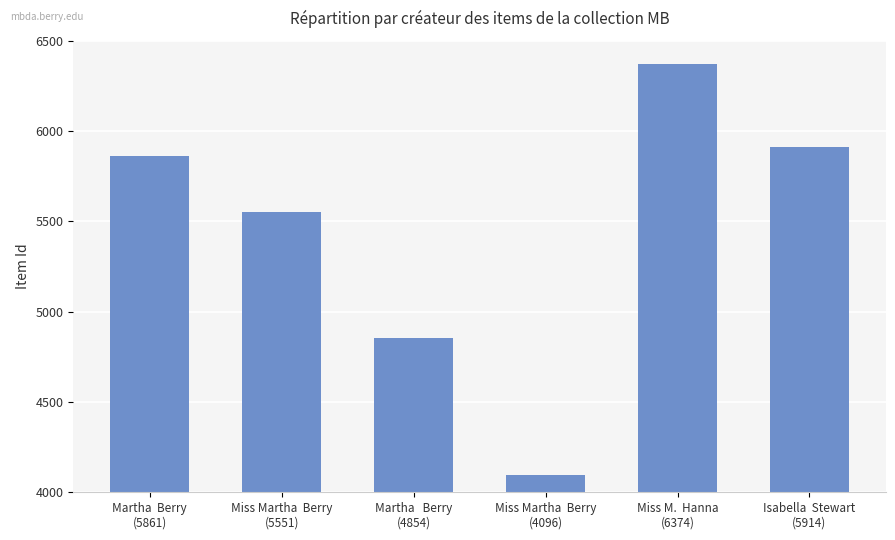

The chart shows a value of 1703 at Miss Martha  Berry
(4096). True or false?

False